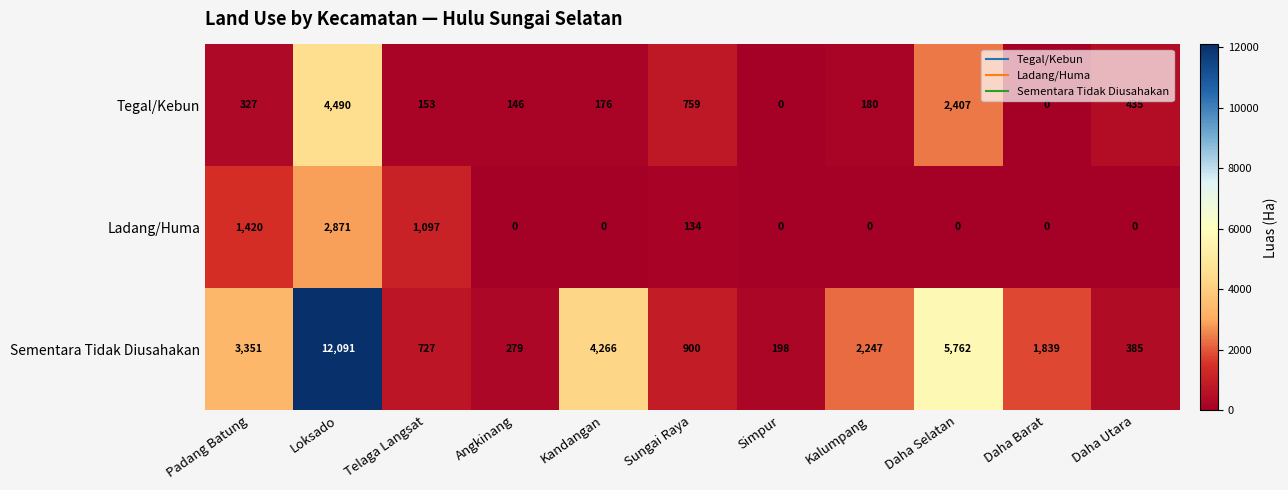

How many values in the Ladang/Huma series exceed 0?

4